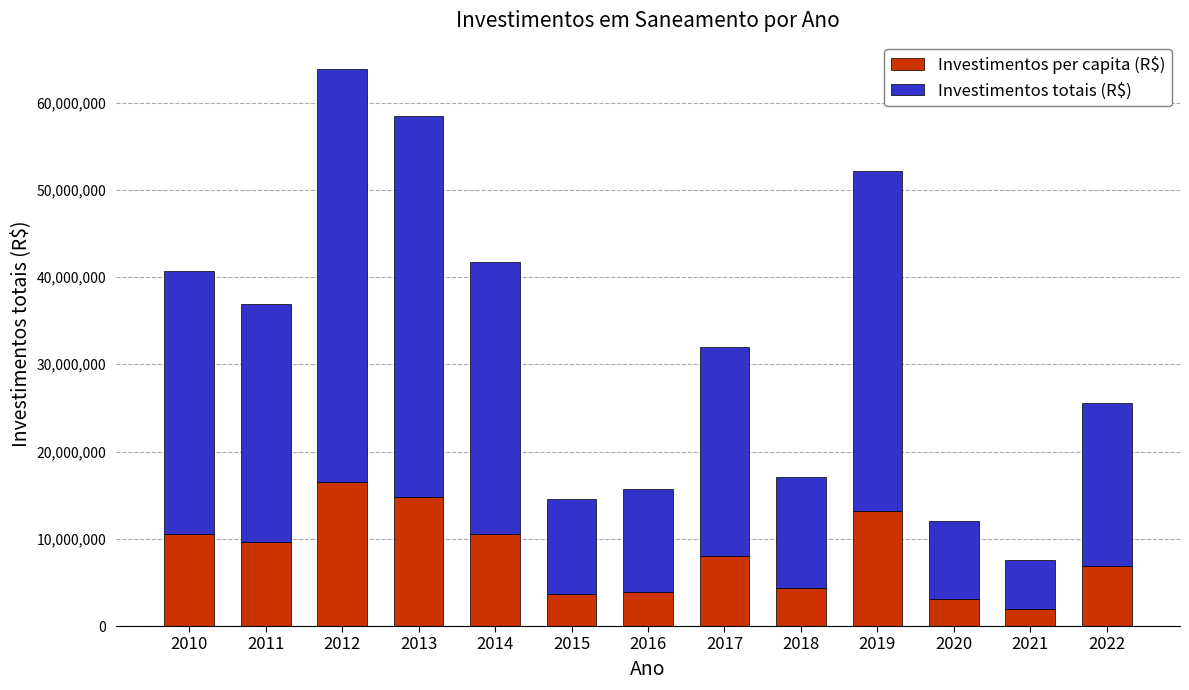

Read the Investimentos per capita (R$) value at 2015.

3670943.1